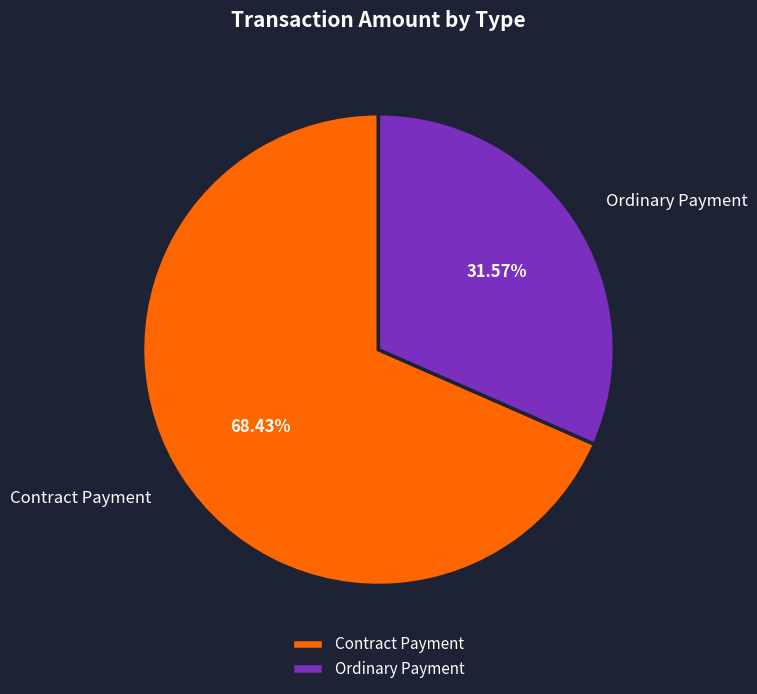

Approximately how many times larger is the value at Contract Payment compared to Ordinary Payment?

2.2